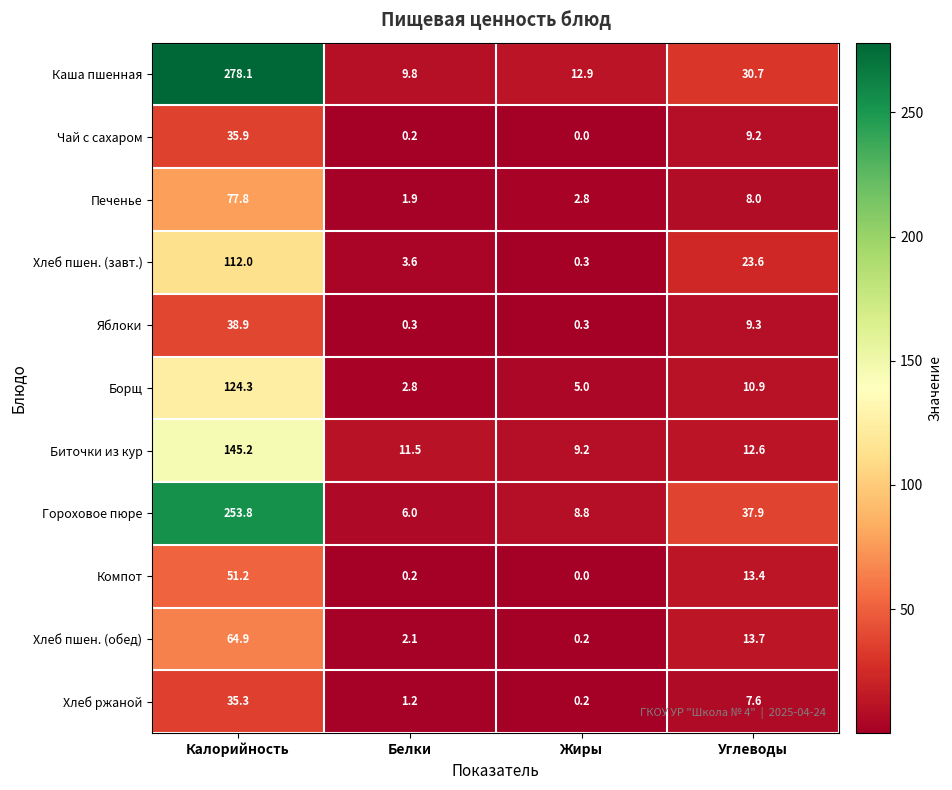

The value of Хлеб ржаной at Белки is 1.2. True or false?

True